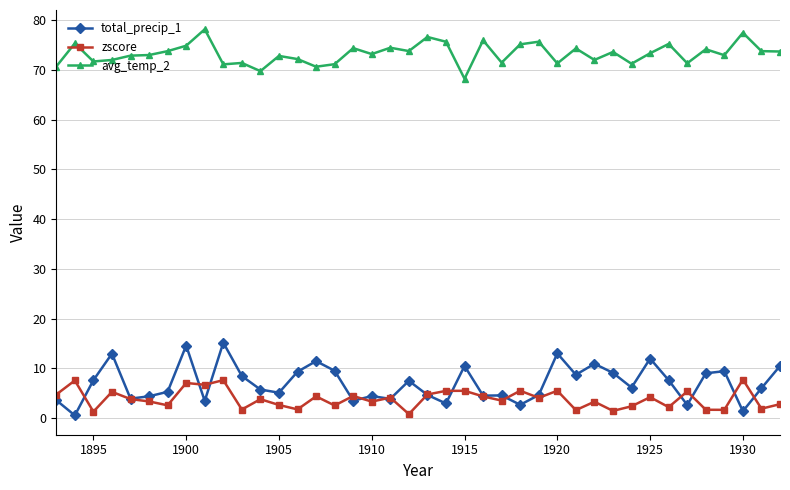

Rank the series by their maximum value, from highest to lowest.

avg_temp_2, total_precip_1, zscore